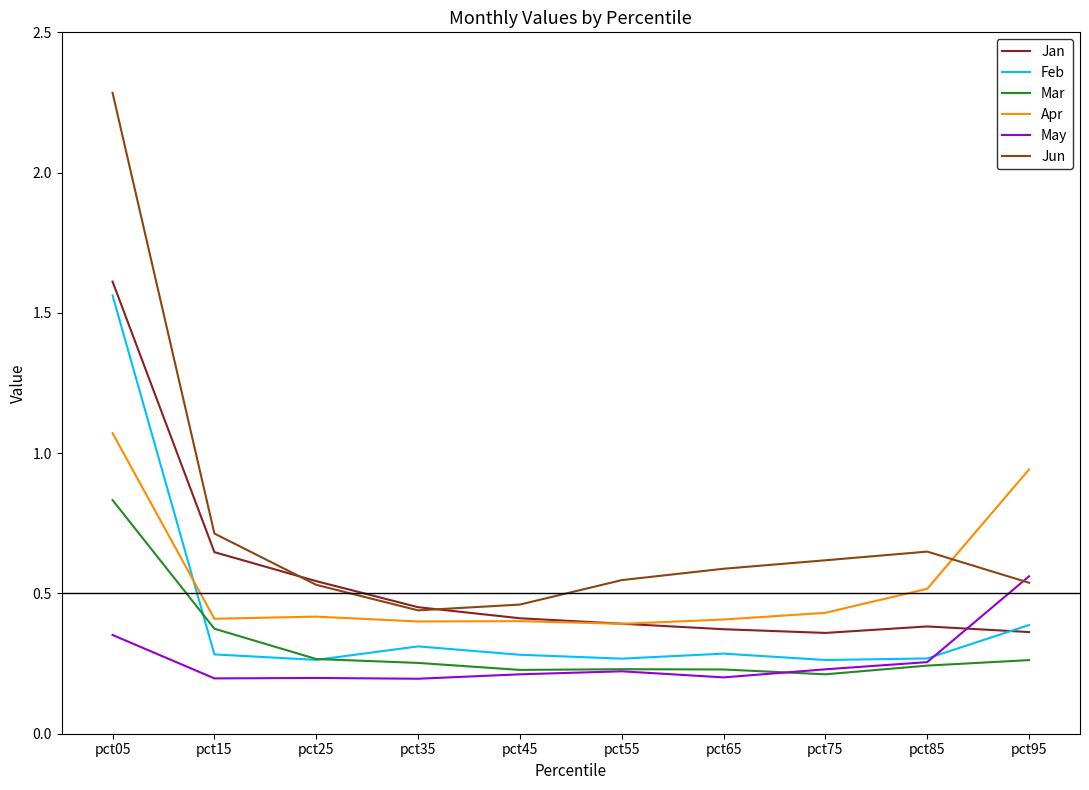

Rank the series at pct05 from highest to lowest value.

Jun, Jan, Feb, Apr, Mar, May